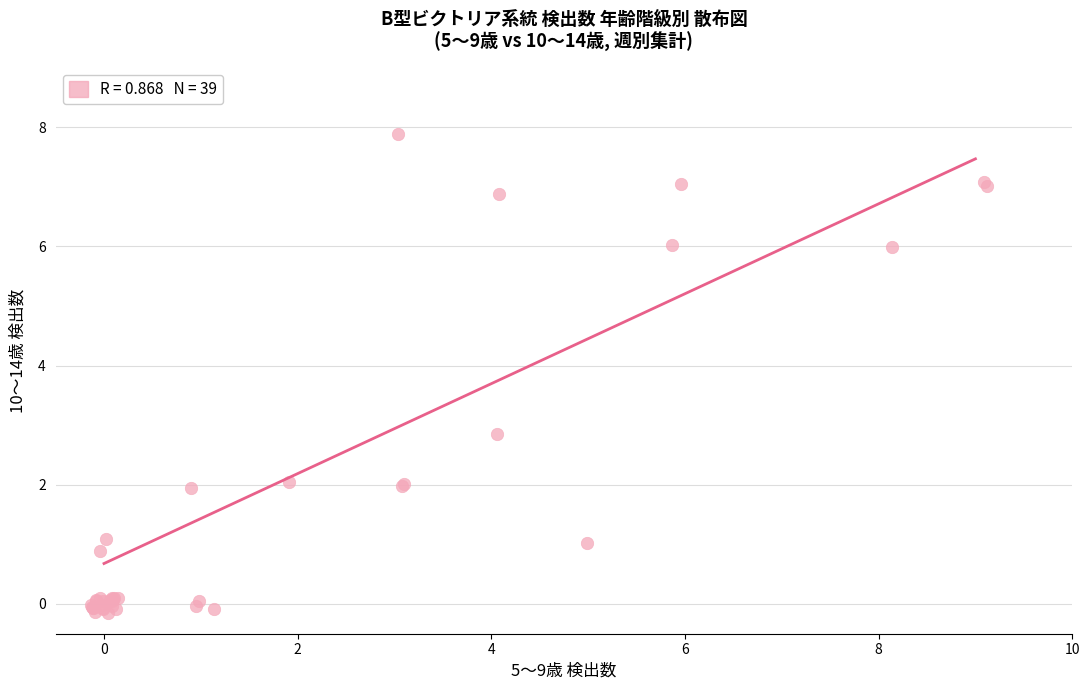

What Y value in the scatter plot is closest to 3?

2.9